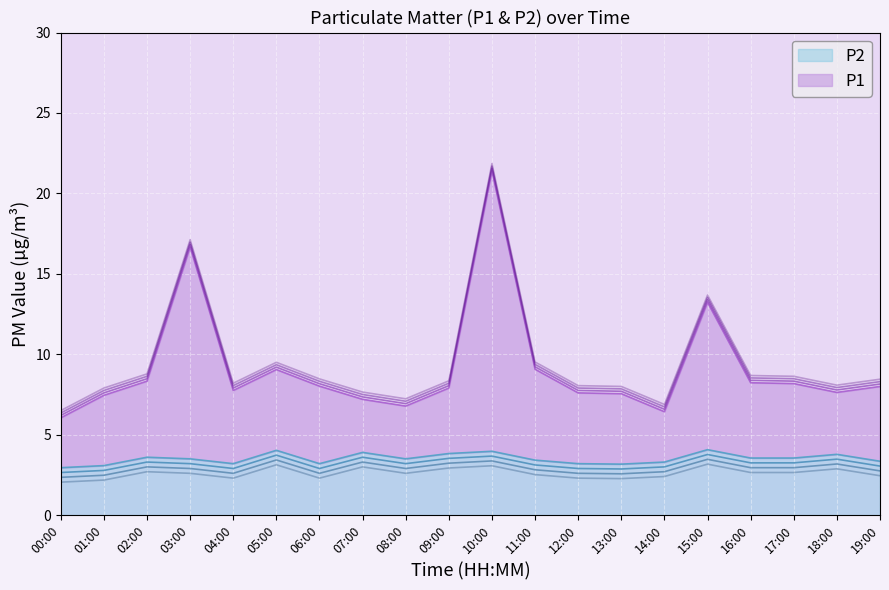

What is the difference between the highest and lowest values at 15:00?

9.3